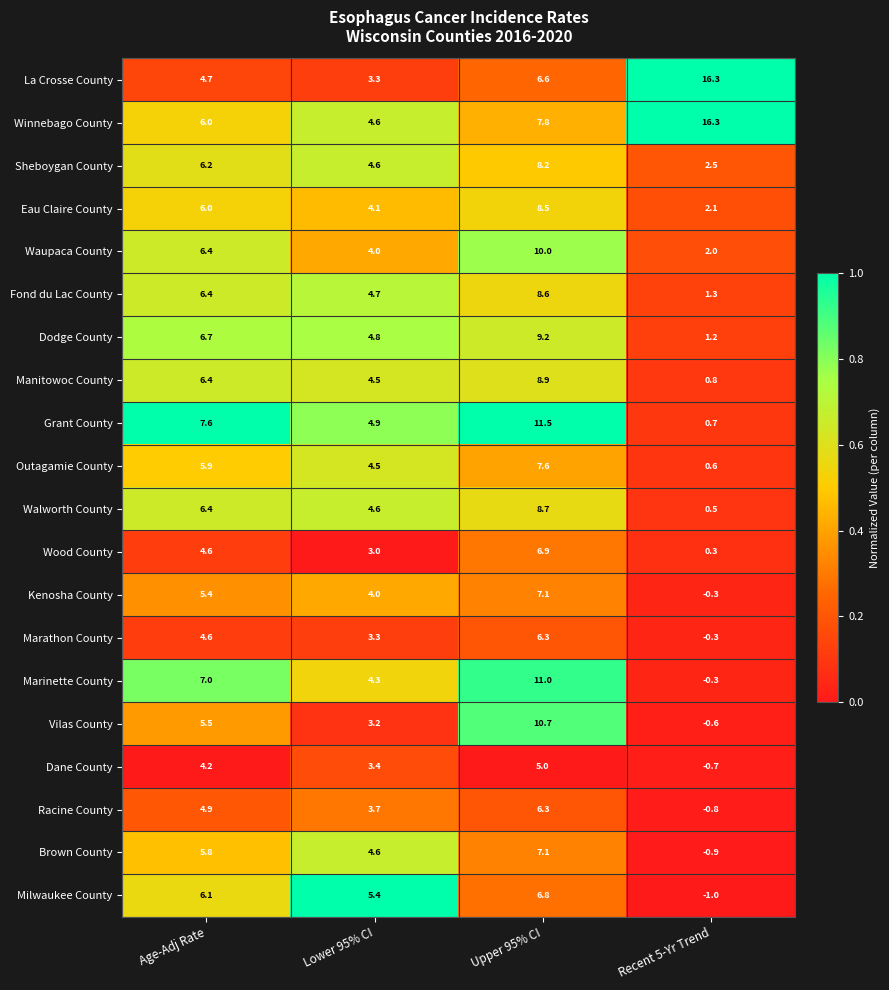

Read the Dodge County value at Recent 5-Yr Trend.

1.2